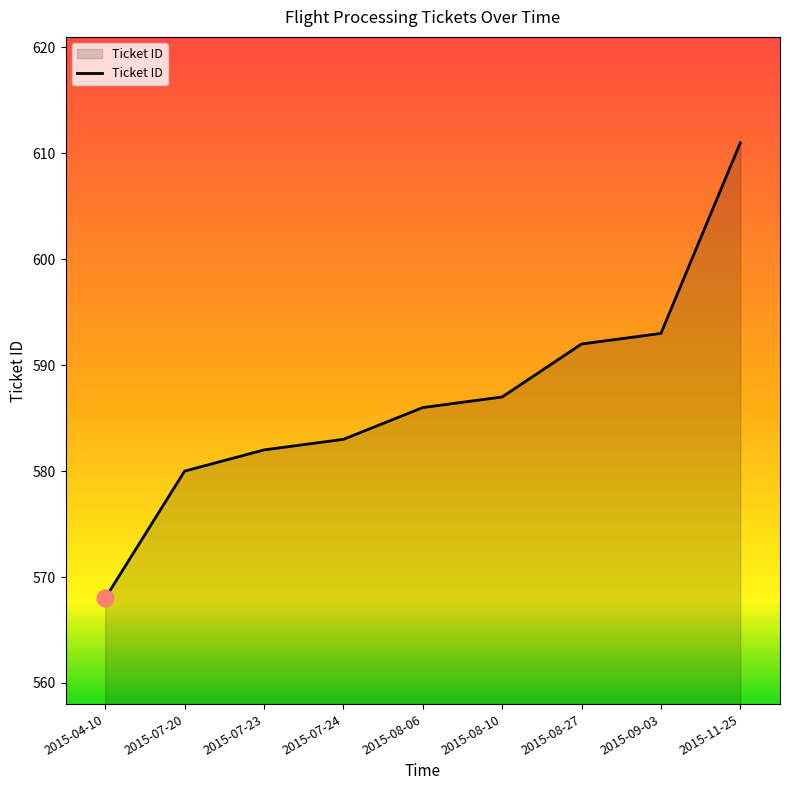

What is the smallest value displayed?

568